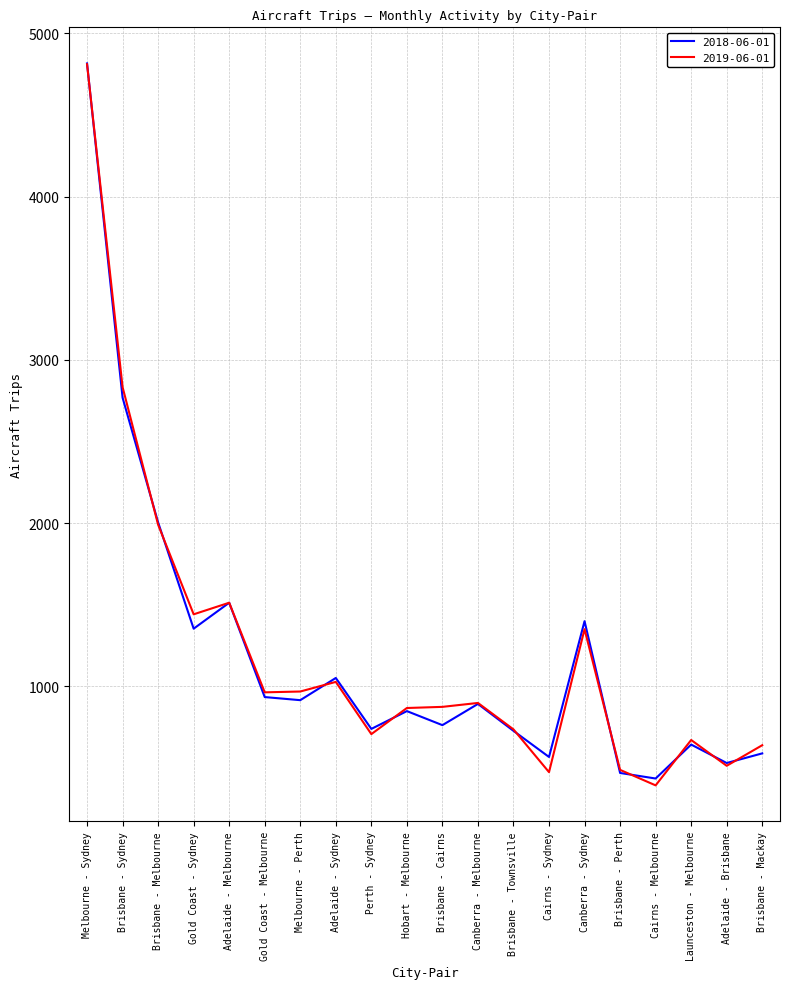

How many lines are shown in the chart?

2